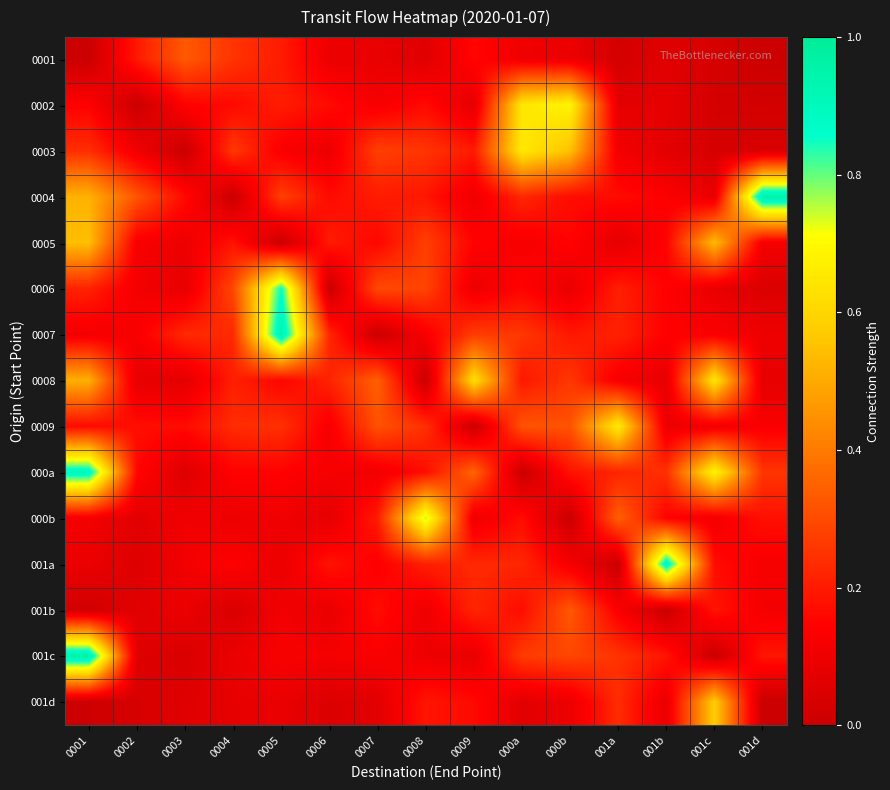

Reading left to right, list all the values displayed in this chart.

0001: 0001=0.0	0002=0.2	0003=0.3	0004=0.3	0005=0.2	0006=0.1	0007=0.1	0008=0.1	0009=0.2	000a=0.1	000b=0.1	001a=0.0	001b=0.1	001c=0.0	001d=0.0
0002: 0001=0.1	0002=0.0	0003=0.1	0004=0.2	0005=0.2	0006=0.2	0007=0.1	0008=0.2	0009=0.1	000a=0.6	000b=0.7	001a=0.1	001b=0.1	001c=0.0	001d=0.0
0003: 0001=0.2	0002=0.1	0003=0.0	0004=0.3	0005=0.1	0006=0.1	0007=0.3	0008=0.3	0009=0.2	000a=0.7	000b=0.5	001a=0.1	001b=0.1	001c=0.0	001d=0.0
0004: 0001=0.5	0002=0.3	0003=0.2	0004=0.0	0005=0.3	0006=0.2	0007=0.2	0008=0.2	0009=0.1	000a=0.2	000b=0.2	001a=0.2	001b=0.1	001c=0.1	001d=1.0
0005: 0001=0.5	0002=0.1	0003=0.1	0004=0.2	0005=0.0	0006=0.2	0007=0.2	0008=0.3	0009=0.1	000a=0.1	000b=0.2	001a=0.1	001b=0.1	001c=0.5	001d=0.1
0006: 0001=0.2	0002=0.1	0003=0.1	0004=0.3	0005=0.9	0006=0.0	0007=0.3	0008=0.3	0009=0.1	000a=0.1	000b=0.1	001a=0.2	001b=0.1	001c=0.1	001d=0.0
0007: 0001=0.1	0002=0.1	0003=0.2	0004=0.2	0005=0.9	0006=0.2	0007=0.0	0008=0.1	0009=0.3	000a=0.3	000b=0.2	001a=0.2	001b=0.1	001c=0.1	001d=0.1
0008: 0001=0.5	0002=0.1	0003=0.1	0004=0.2	0005=0.2	0006=0.2	0007=0.3	0008=0.0	0009=0.6	000a=0.2	000b=0.3	001a=0.1	001b=0.1	001c=0.6	001d=0.1
0009: 0001=0.2	0002=0.2	0003=0.2	0004=0.2	0005=0.2	0006=0.1	0007=0.3	0008=0.2	0009=0.0	000a=0.3	000b=0.3	001a=0.7	001b=0.1	001c=0.1	001d=0.1
000a: 0001=0.9	0002=0.2	0003=0.1	0004=0.1	0005=0.1	0006=0.1	0007=0.1	0008=0.2	0009=0.4	000a=0.0	000b=0.2	001a=0.2	001b=0.2	001c=0.7	001d=0.3
000b: 0001=0.1	0002=0.1	0003=0.1	0004=0.1	0005=0.1	0006=0.1	0007=0.2	0008=0.8	0009=0.1	000a=0.2	000b=0.0	001a=0.3	001b=0.1	001c=0.1	001d=0.2
001a: 0001=0.1	0002=0.1	0003=0.1	0004=0.1	0005=0.1	0006=0.2	0007=0.1	0008=0.2	0009=0.2	000a=0.2	000b=0.1	001a=0.0	001b=0.9	001c=0.2	001d=0.1
001b: 0001=0.0	0002=0.1	0003=0.1	0004=0.0	0005=0.1	0006=0.1	0007=0.2	0008=0.1	0009=0.2	000a=0.2	000b=0.3	001a=0.1	001b=0.0	001c=0.2	001d=0.1
001c: 0001=1.0	0002=0.1	0003=0.0	0004=0.1	0005=0.1	0006=0.1	0007=0.1	0008=0.1	0009=0.1	000a=0.3	000b=0.3	001a=0.2	001b=0.2	001c=0.0	001d=0.2
001d: 0001=0.0	0002=0.0	0003=0.1	0004=0.1	0005=0.1	0006=0.0	0007=0.1	0008=0.2	0009=0.2	000a=0.1	000b=0.1	001a=0.2	001b=0.1	001c=0.6	001d=0.0